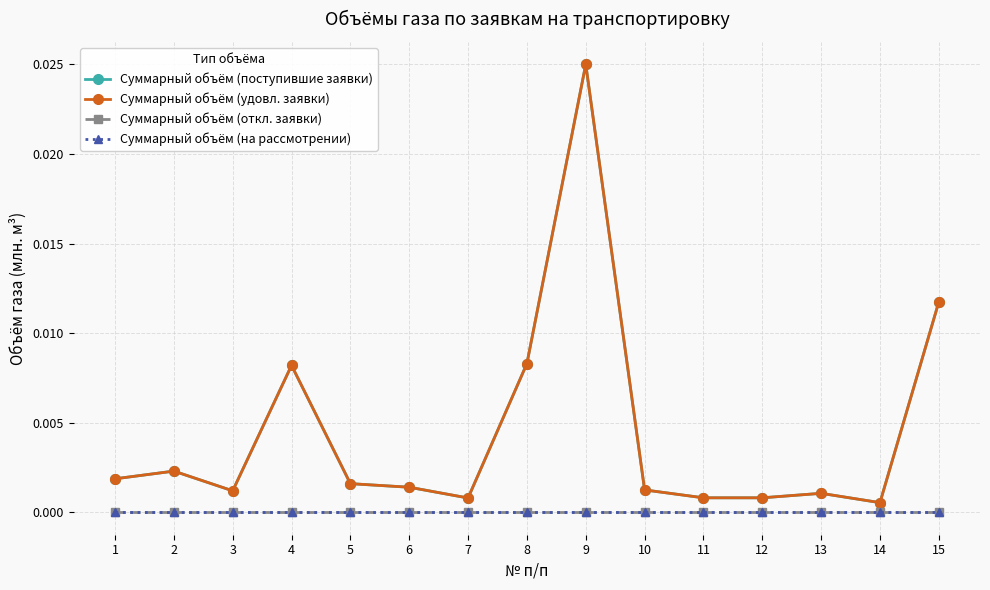

Is the value of Суммарный объём (на рассмотрении) at 13 greater than the value of Суммарный объём (поступившие заявки) at 12?

No